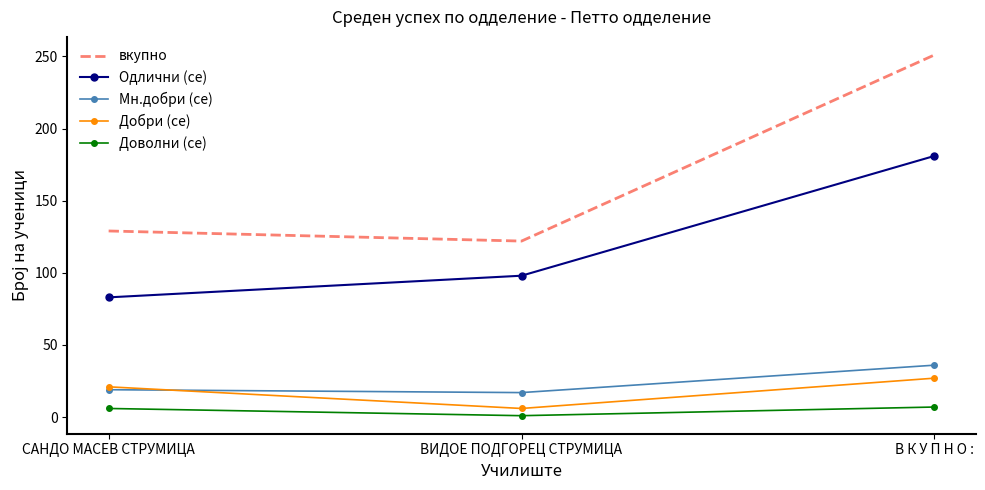

List the labels in order of Одлични (се) value, largest first.

В К У П Н О :, ВИДОЕ ПОДГОРЕЦ СТРУМИЦА, САНДО МАСЕВ СТРУМИЦА